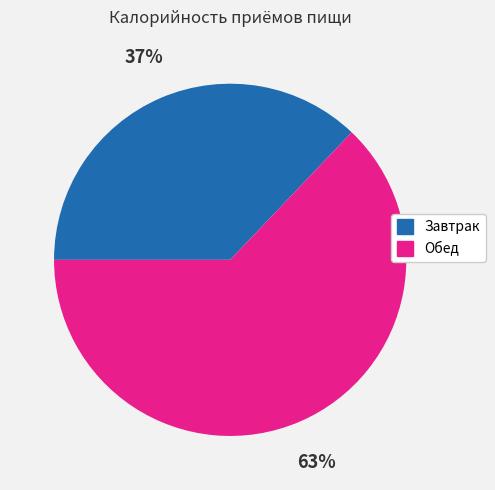

What is the largest slice in the pie chart?

Обед